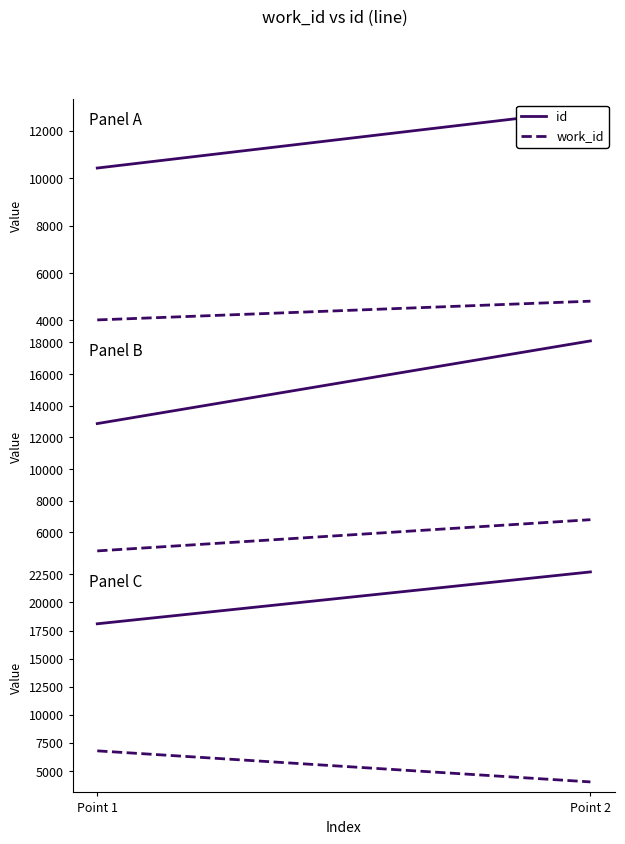

Rank the series by their maximum value, from highest to lowest.

id, work_id